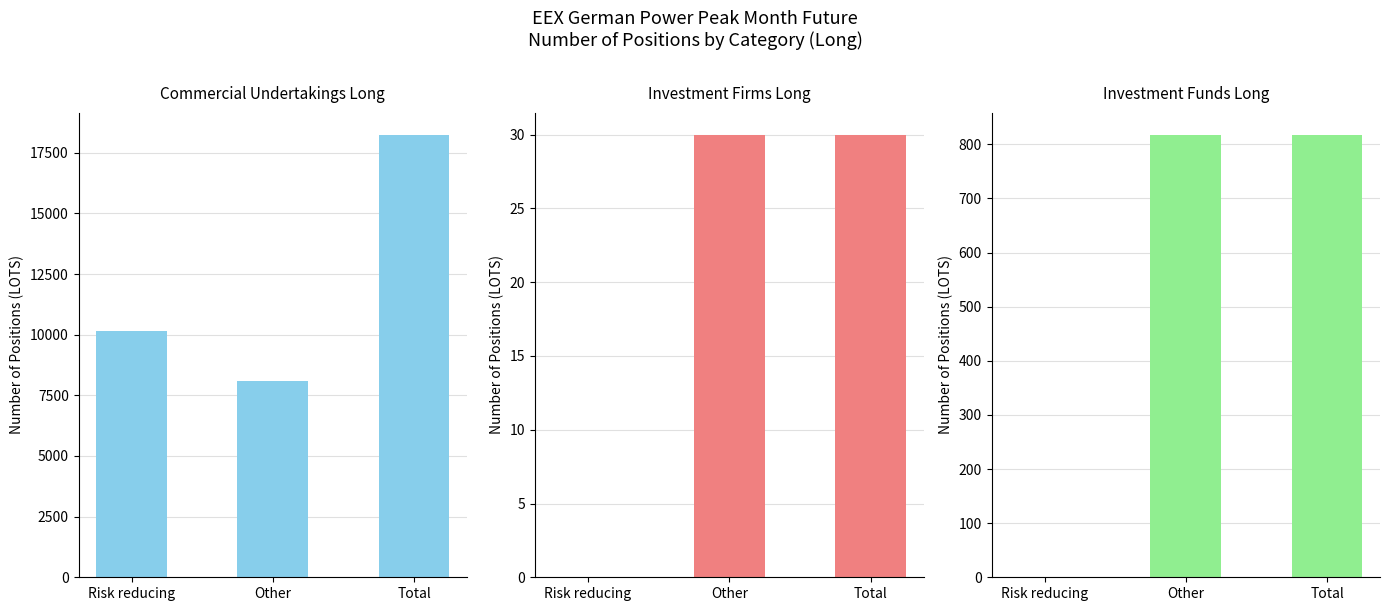

Which category has the lowest value in the Investment Funds Long series?

Risk reducing